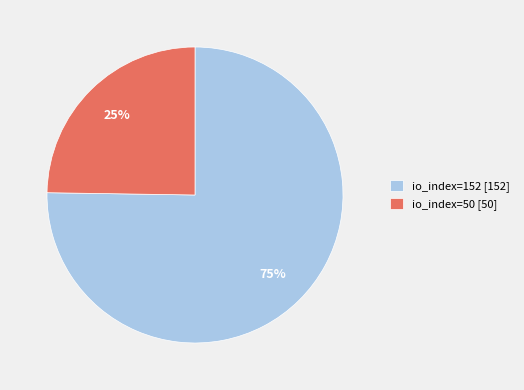

To the nearest percent, what percentage of the pie is io_index=50?

25%